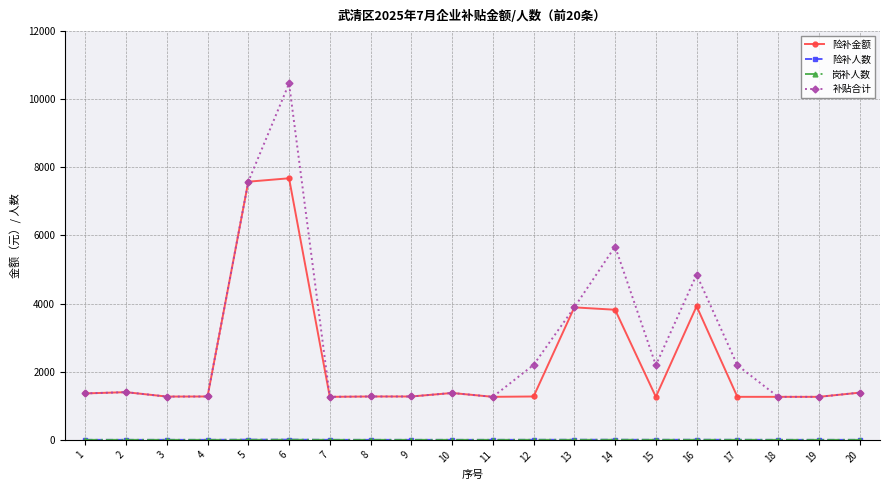

Which series has the largest range (max minus min)?

补贴合计